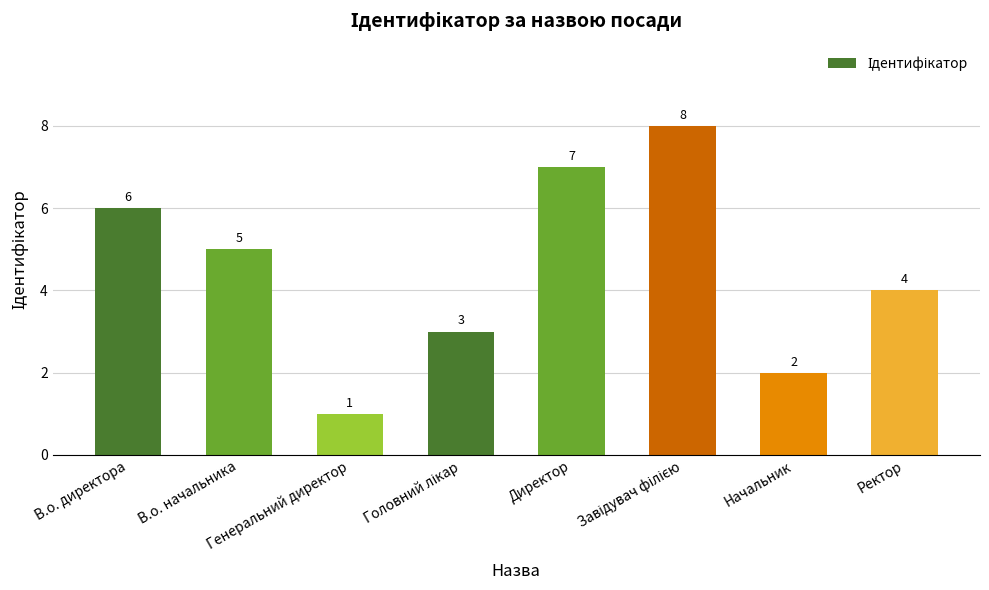

What is the greatest value displayed?

8